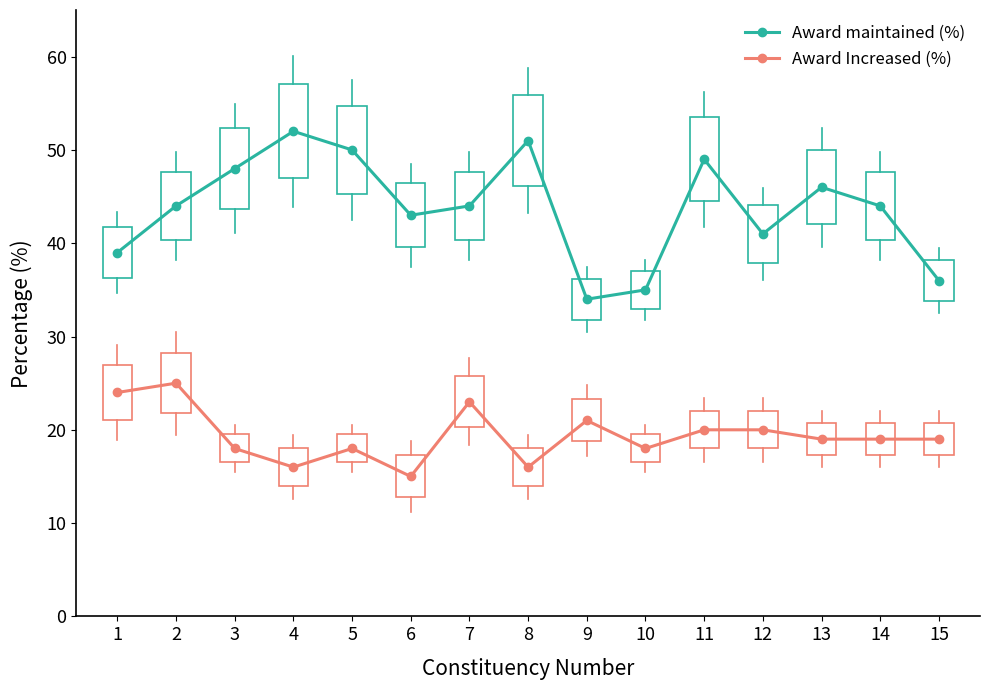

What is the average value of the Award maintained (%) series?

44